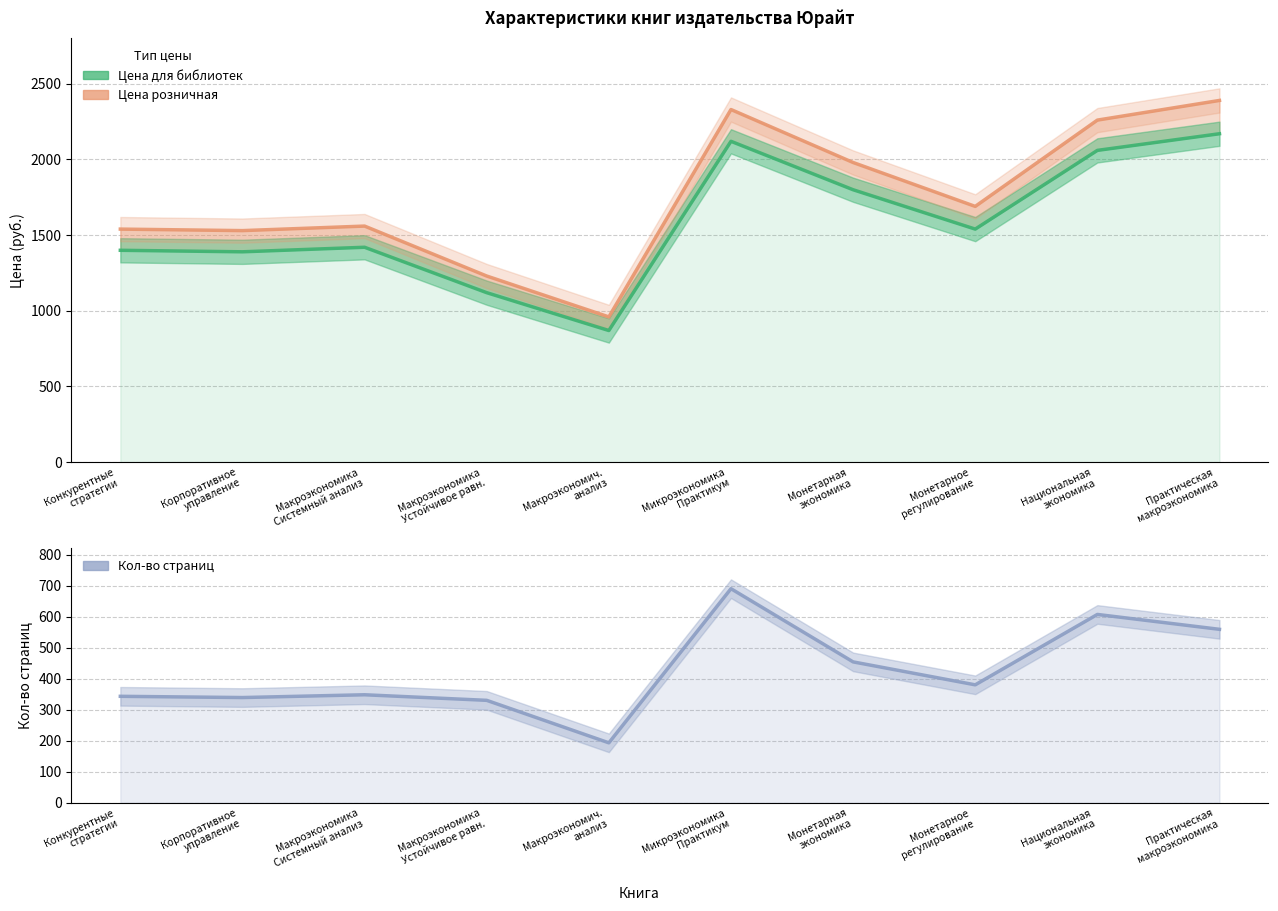

What is the sum of the Кол-во страниц values at Макроэкономика
Системный анализ and Монетарная
экономика?

802